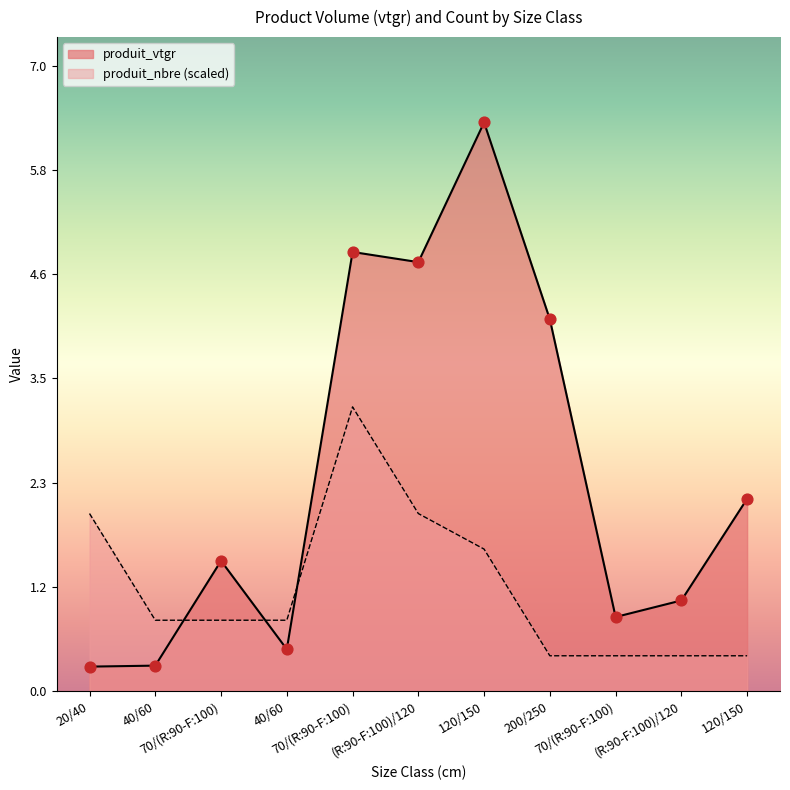

Is the value of produit_vtgr at 70/(R:90-F:100) greater than the value of produit_nbre at 200/250?

Yes